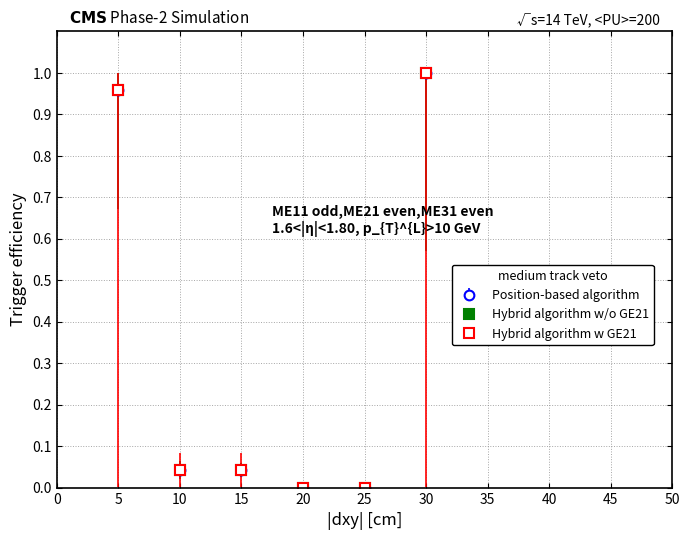

Rank the categories by Hybrid algorithm w/o GE21 value from highest to lowest.

6, 1, 2, 3, 4, 5